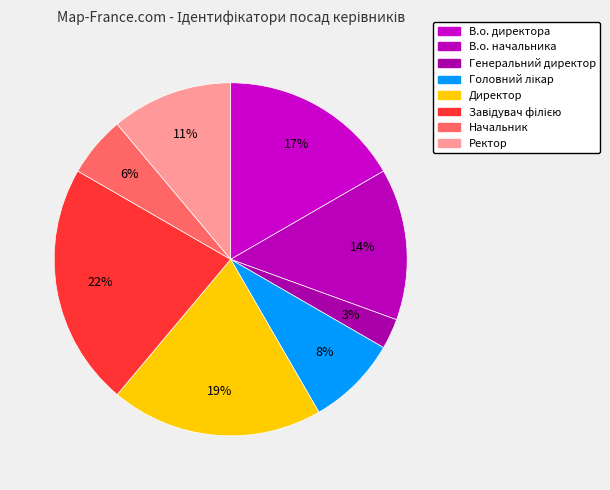

Is В.о. начальника the majority of the pie?

No